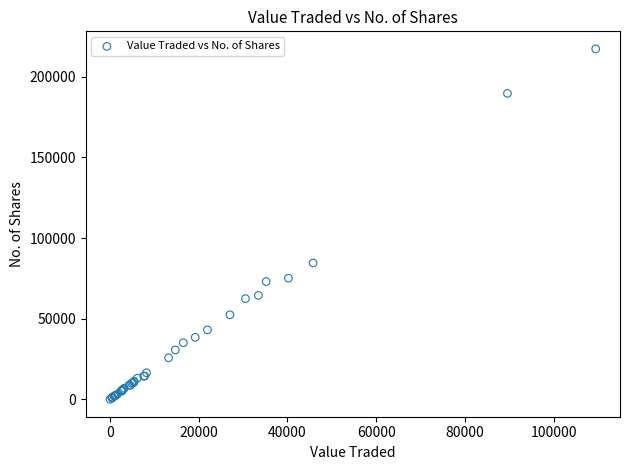

What Y value in the scatter plot is closest to 108705?

84571